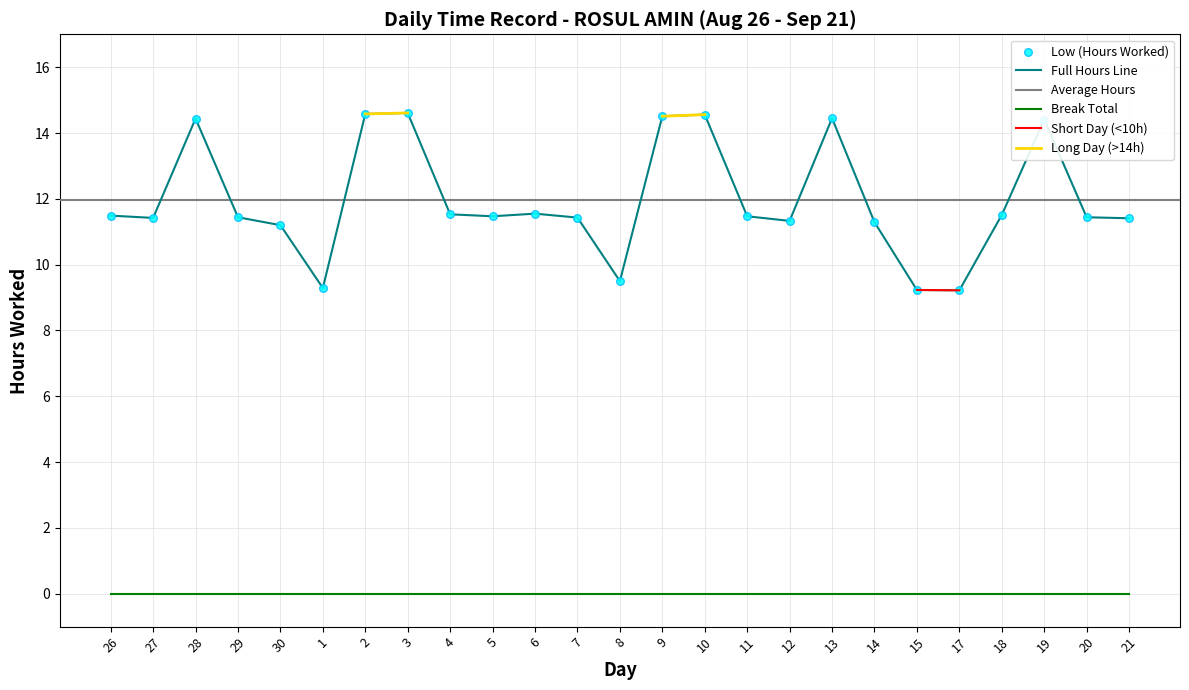

Between 15 and 10, which is larger?

10